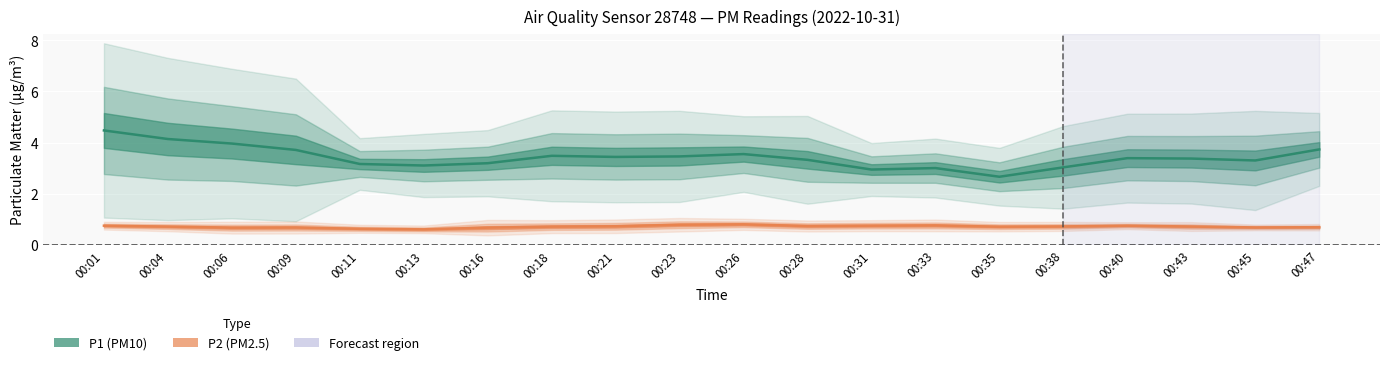

What is the spread (max minus min) of values at 00:06?

3.3